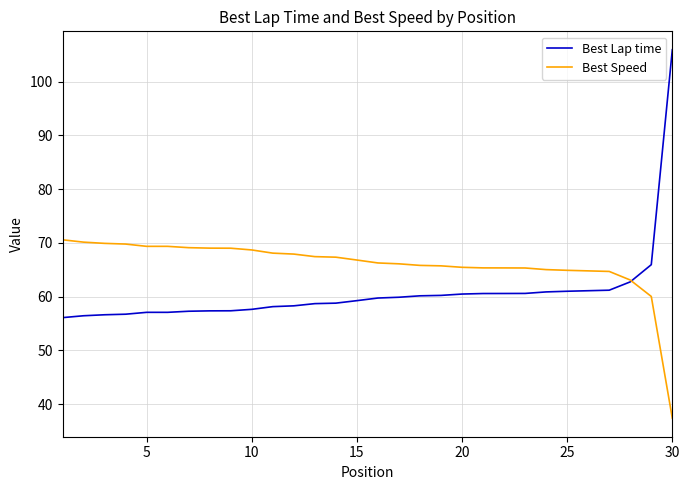

Which series has the largest total across all categories?

Best Speed